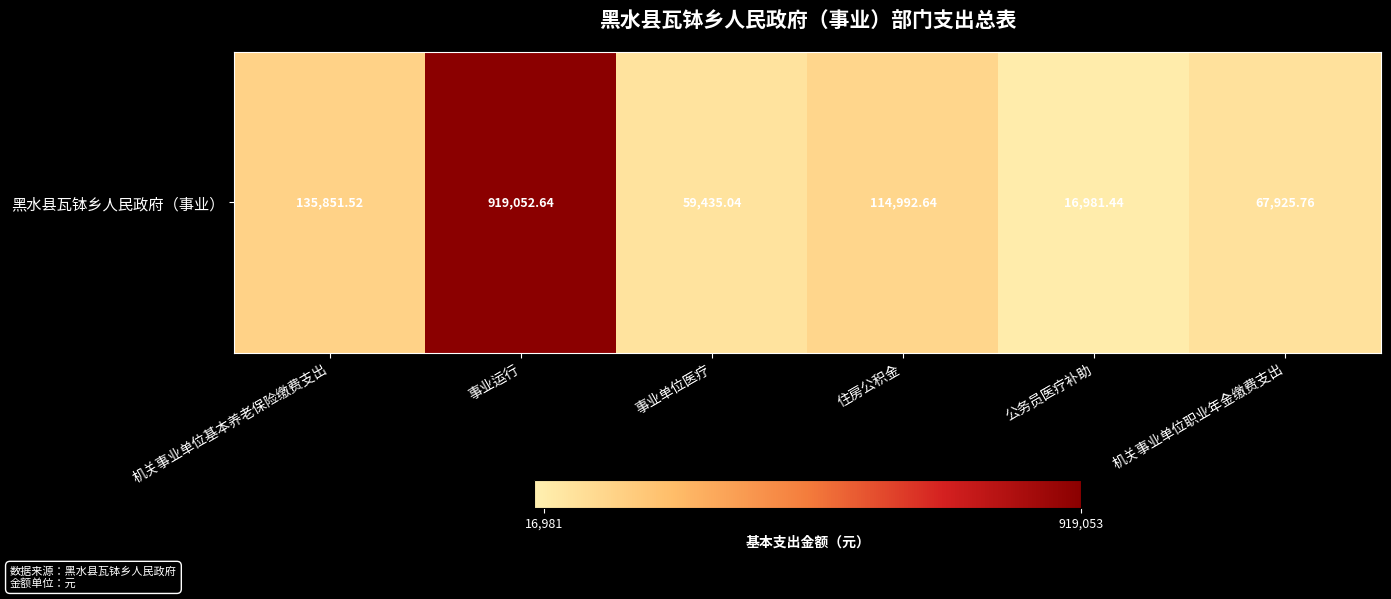

Is it true that the value at 机关事业单位职业年金缴费支出 is 67925.8?

True